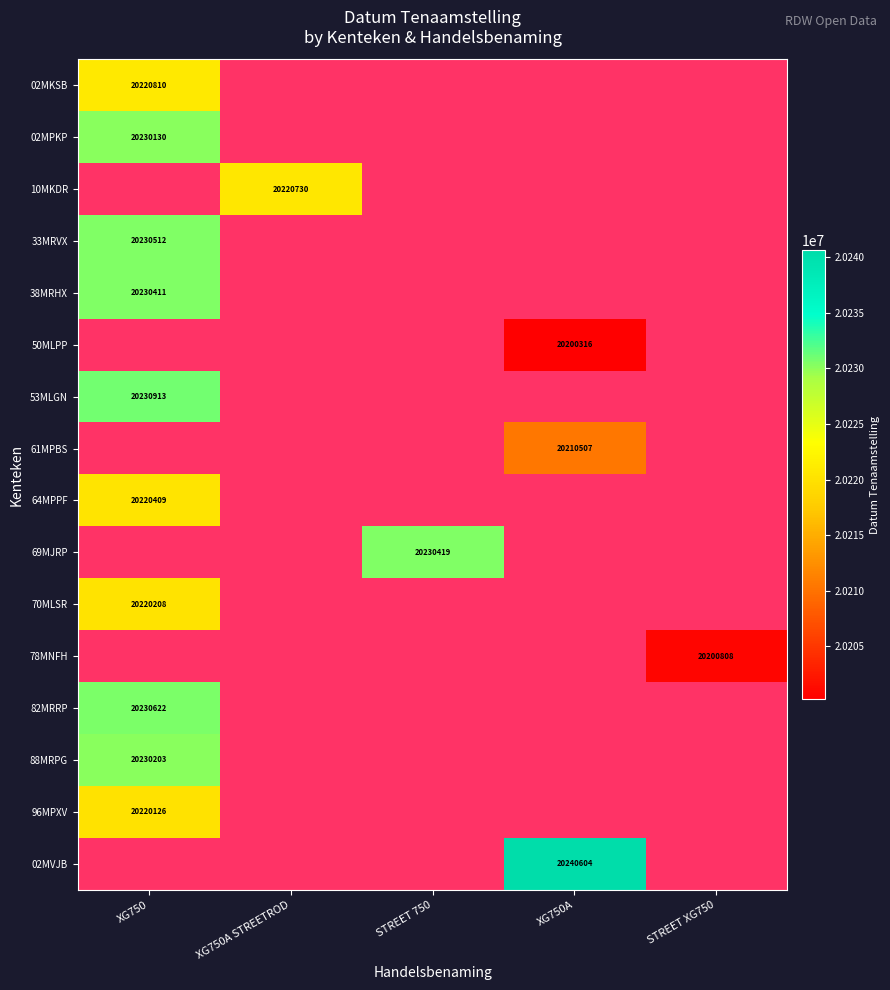

What is the minimum value shown in the chart?

20200316.0